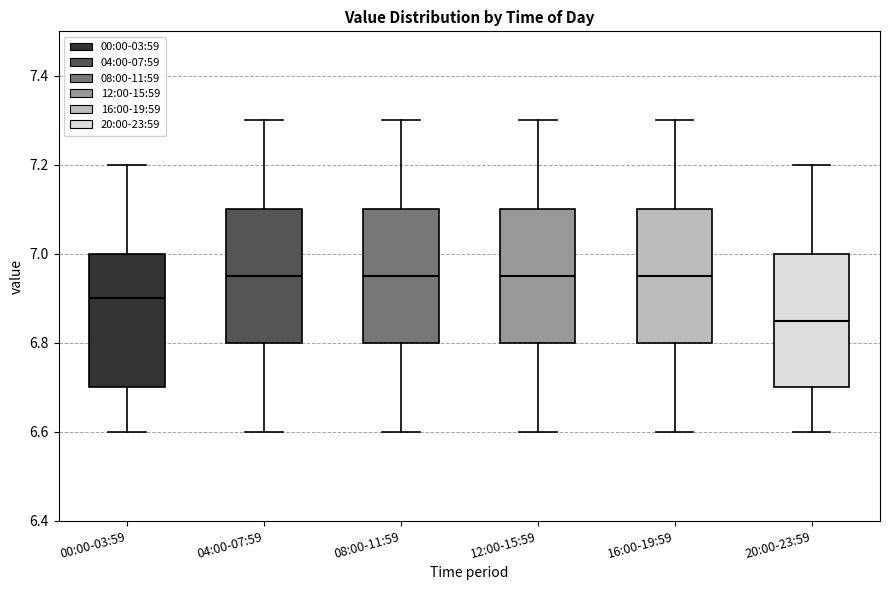

Reading left to right, transcribe this box plot: for each box, give where its median line is, the range the box spans, and where its two whiskers end, as read against the y-axis. The values are not printed on the chart, so give them approximately, as read against the axis.

00:00-03:59: median 6.90, box 6.70 to 7.00, whiskers 6.60 to 7.20
04:00-07:59: median 6.96, box 6.80 to 7.10, whiskers 6.60 to 7.30
08:00-11:59: median 6.96, box 6.80 to 7.10, whiskers 6.60 to 7.30
12:00-15:59: median 6.96, box 6.80 to 7.10, whiskers 6.60 to 7.30
16:00-19:59: median 6.96, box 6.80 to 7.10, whiskers 6.60 to 7.30
20:00-23:59: median 6.86, box 6.70 to 7.00, whiskers 6.60 to 7.20